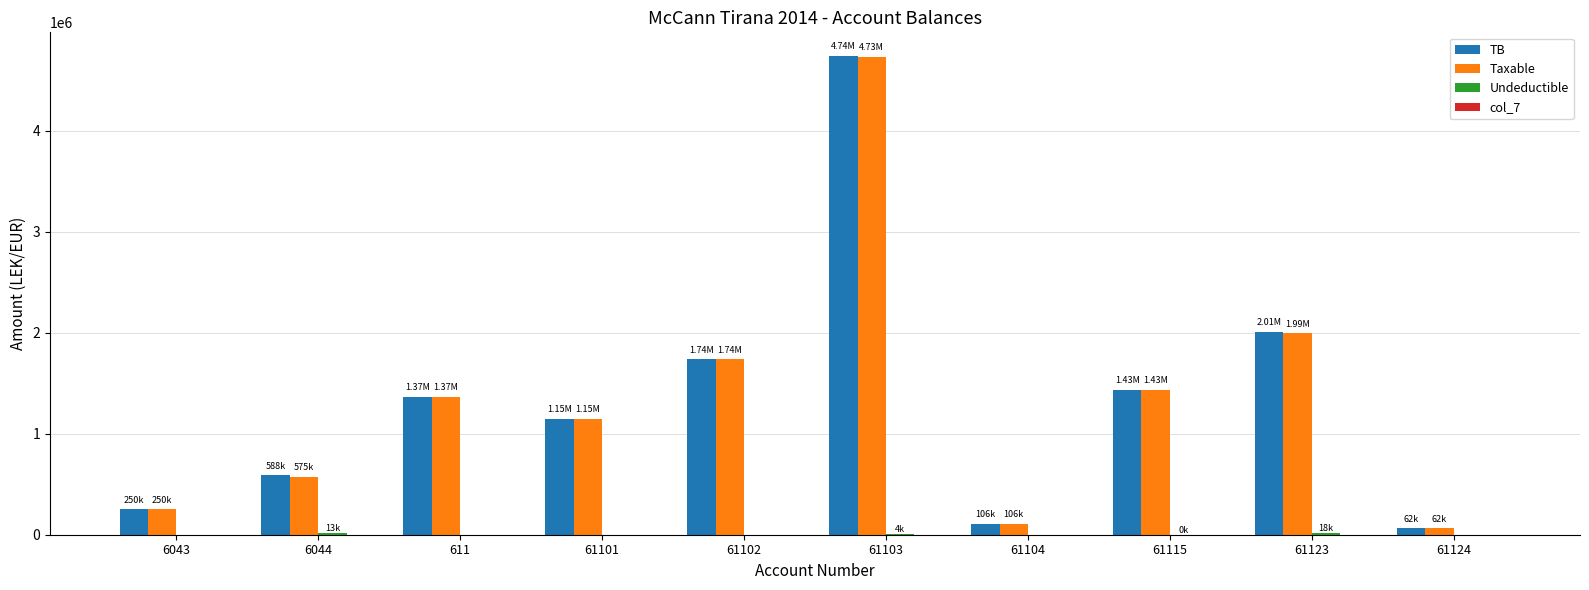

At which category is the sum across all series the highest?

61103